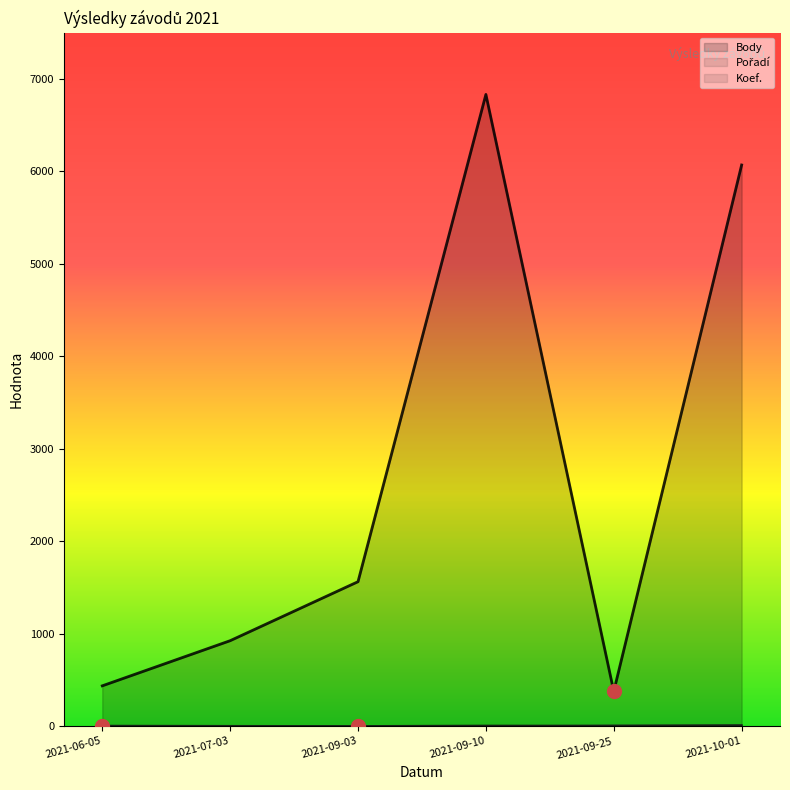

What is the average value of the Body series?

2700